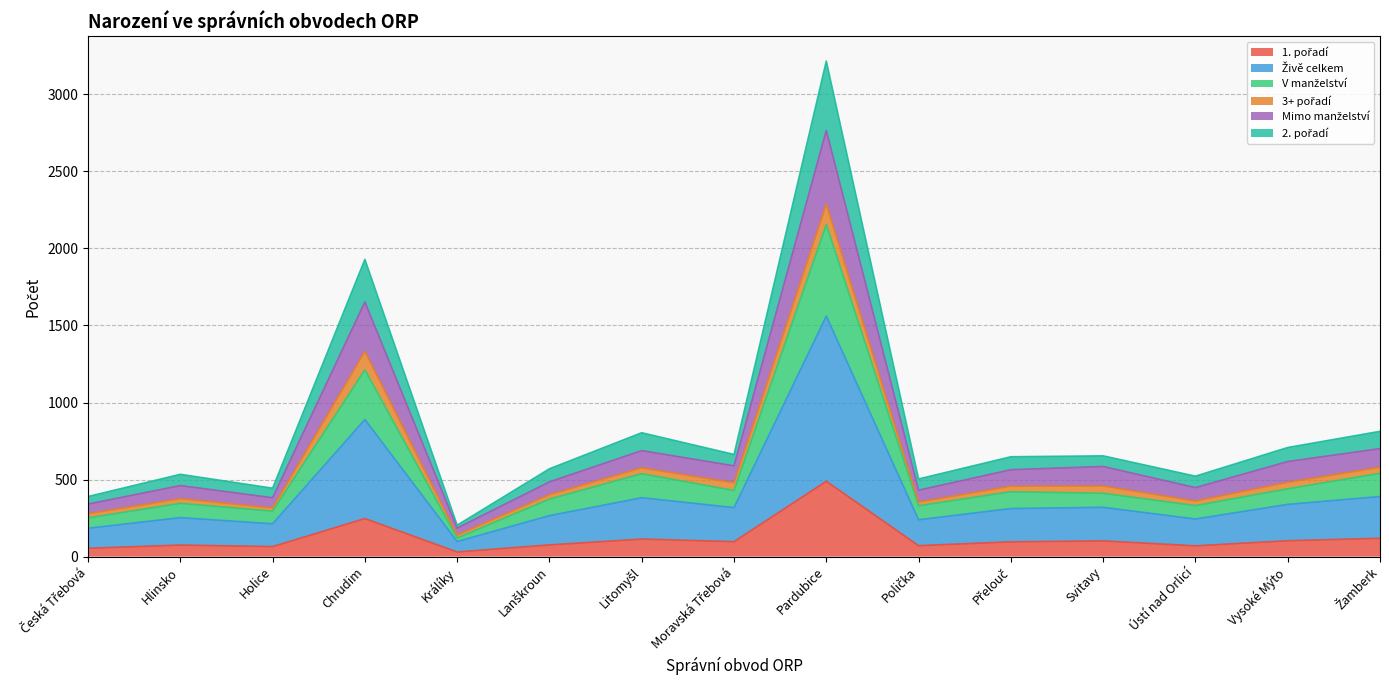

Between Litomyšl and Polička, which series saw the biggest shift?

Živě celkem